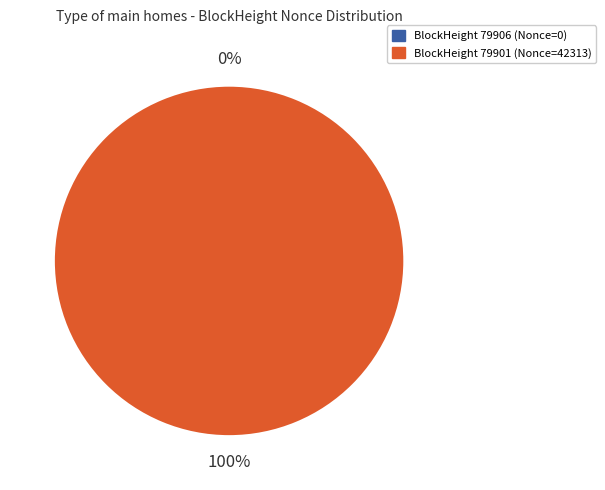

What is the change in value from 79906 to 79901?

+42313